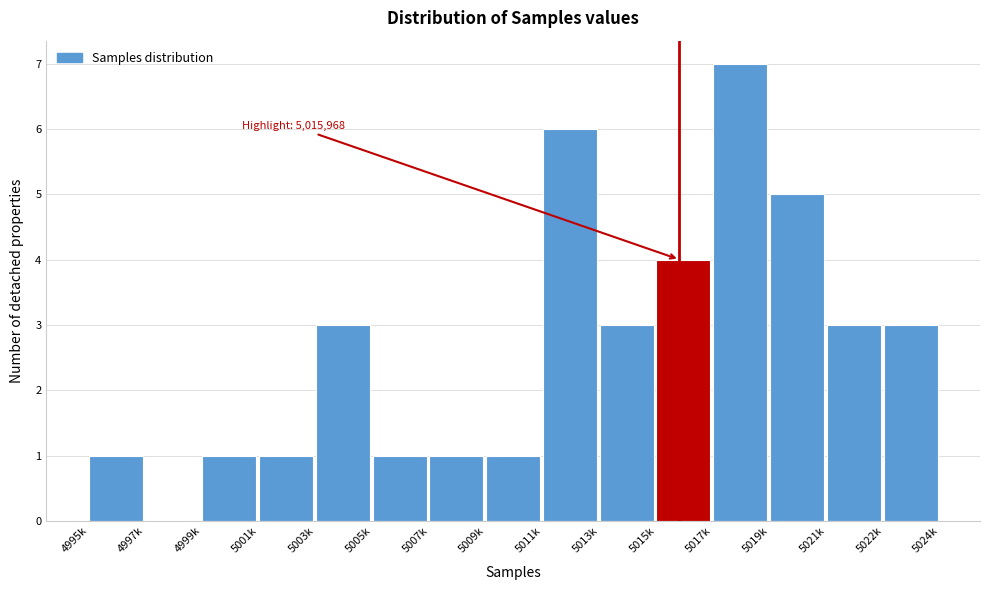

Reading left to right, transcribe all the data shown in this chart.

4995k=1	4997k=0	4999k=1	5001k=1	5003k=3	5005k=1	5007k=1	5009k=1	5011k=6	5013k=3	5015k=4	5017k=7	5019k=5	5021k=3	5022k=3